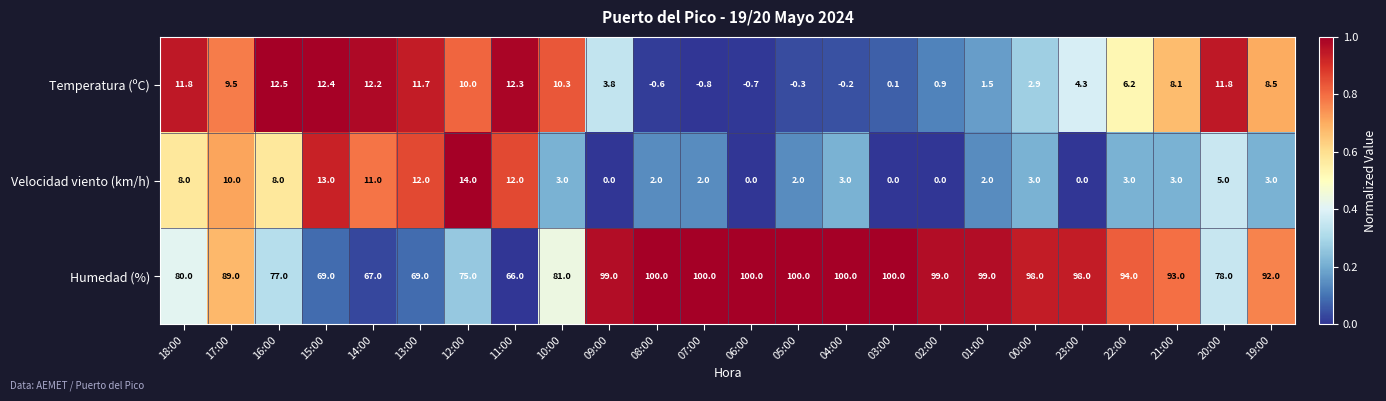

Which label corresponds to the smallest value in the chart?

07:00